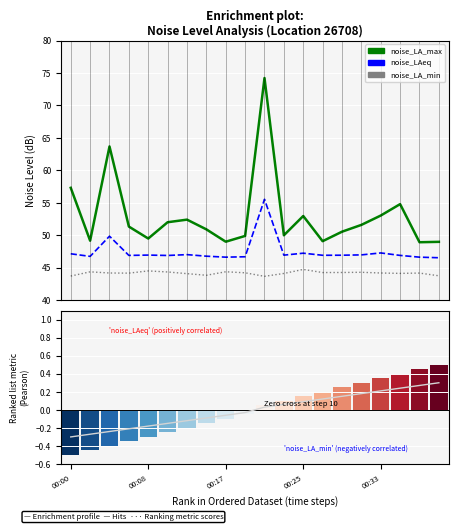

What is the label of the 19th bar from the left?

18